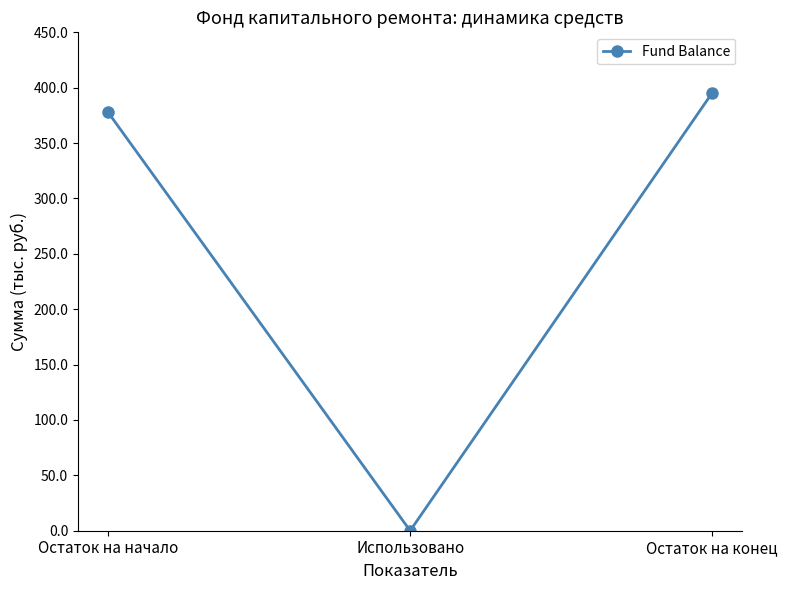

How many lines are shown in the chart?

1